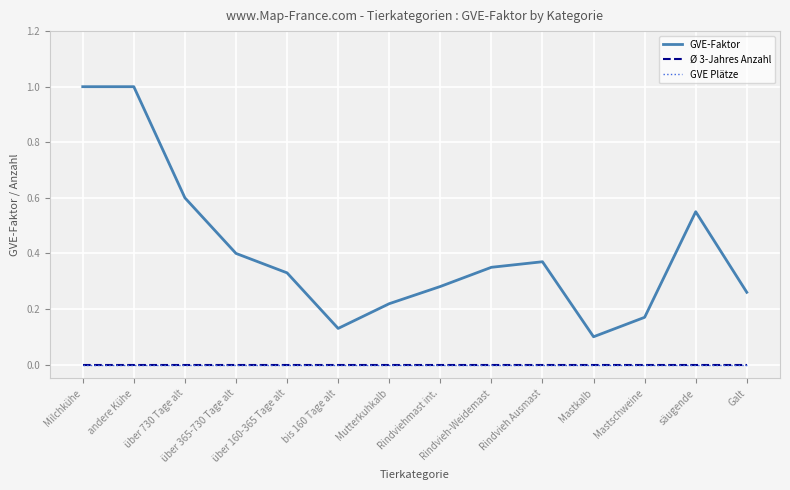

What is the label of the 13th point from the right?

andere Kühe